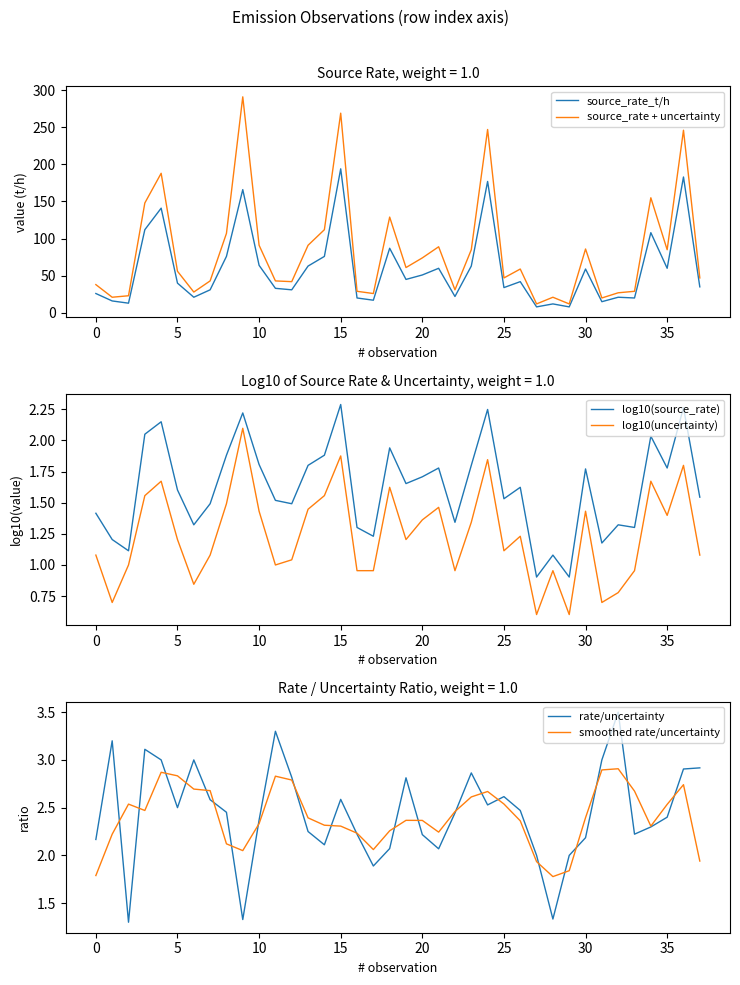

What is the label of the 37th point from the left?

36